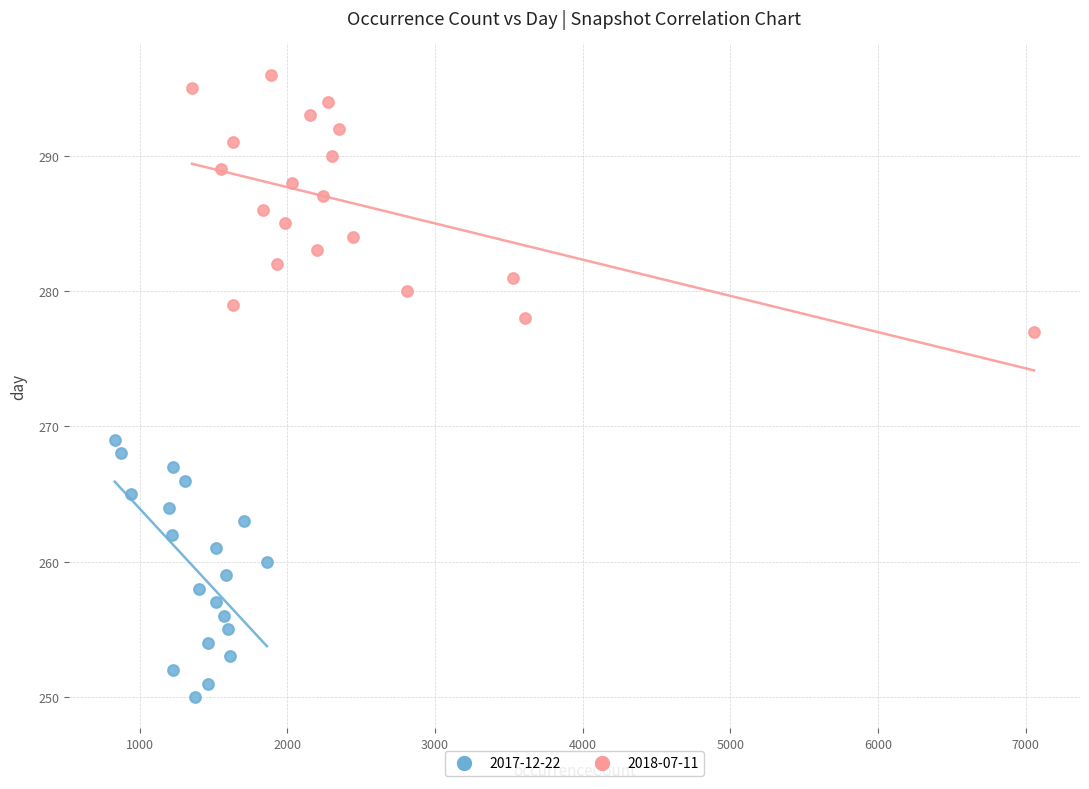

Which series reaches the maximum Y coordinate?

2018-07-11